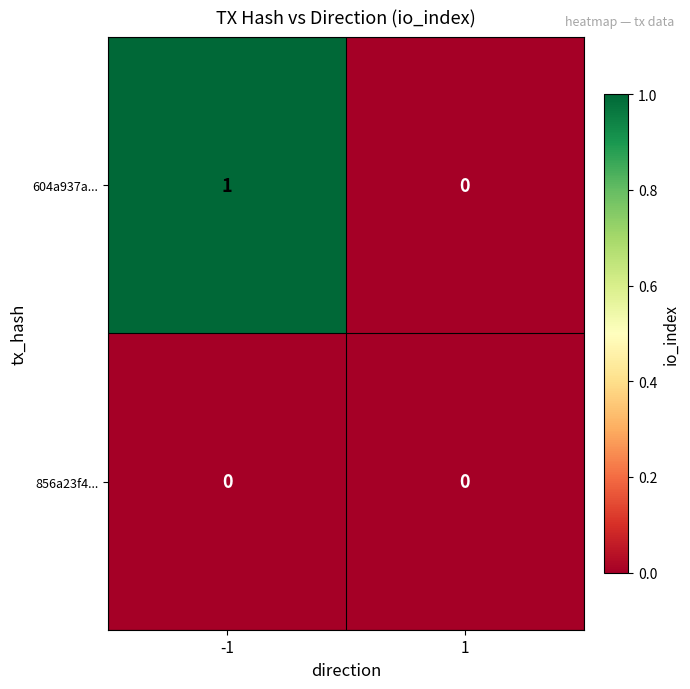

Rank the categories by 604a937a... value from highest to lowest.

-1, 1